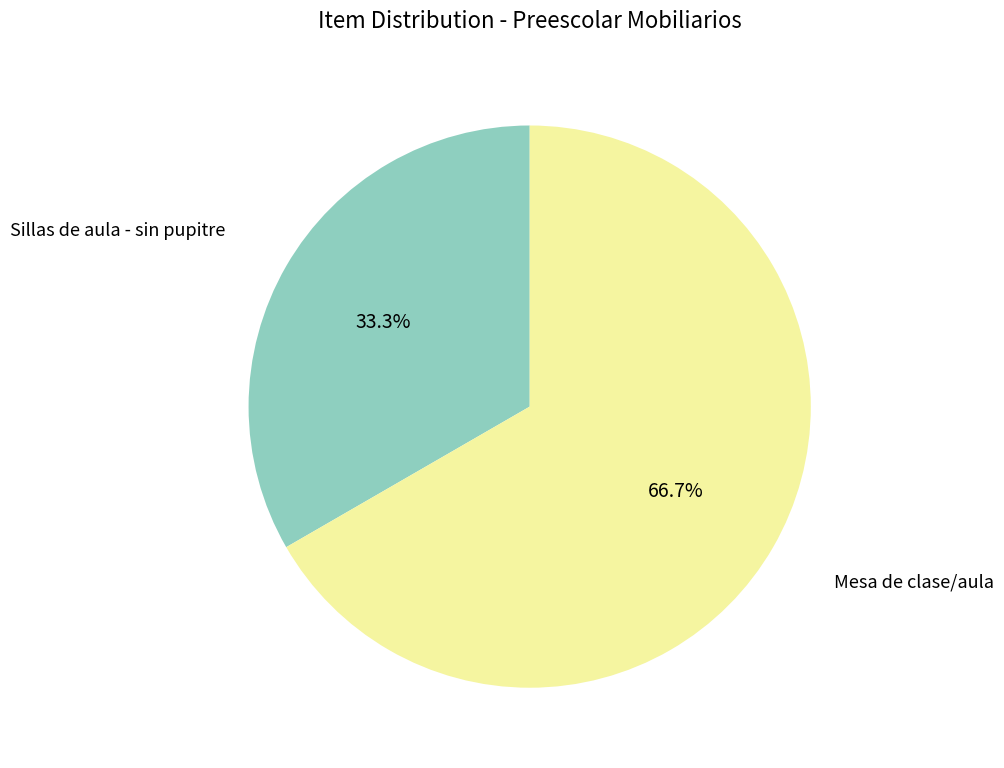

To the nearest percent, what is the difference between the Mesa de clase/aula and Sillas de aula - sin pupitre slice percentages?

33%